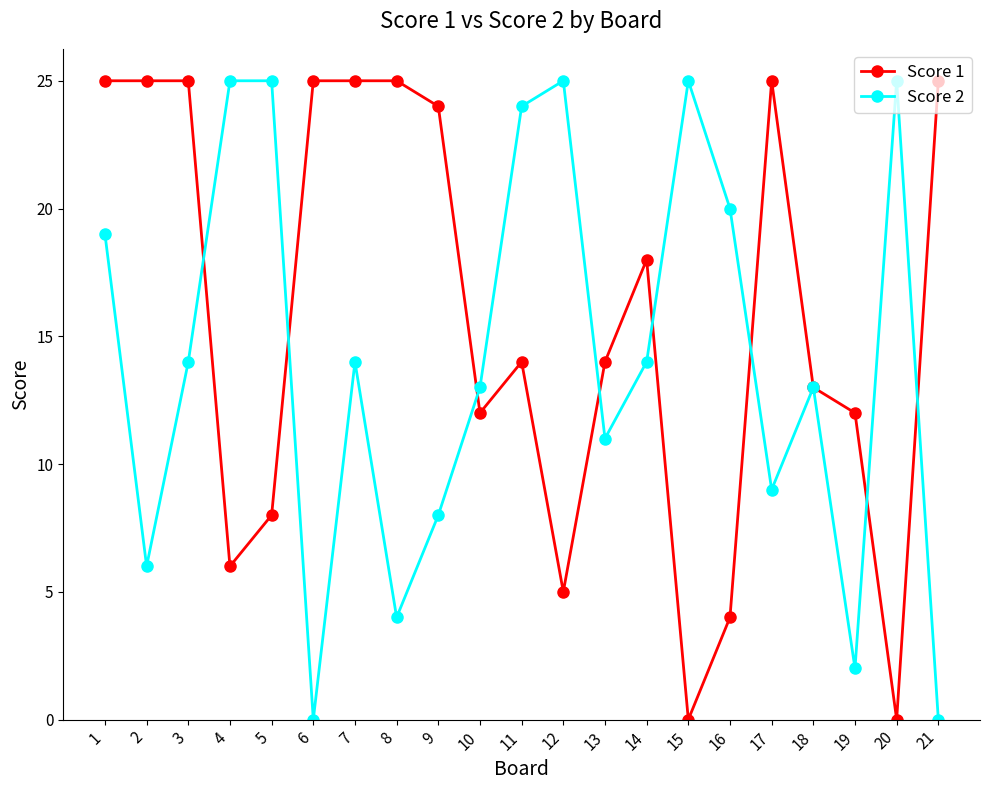

Rank the series by their average value, from highest to lowest.

Score 1, Score 2